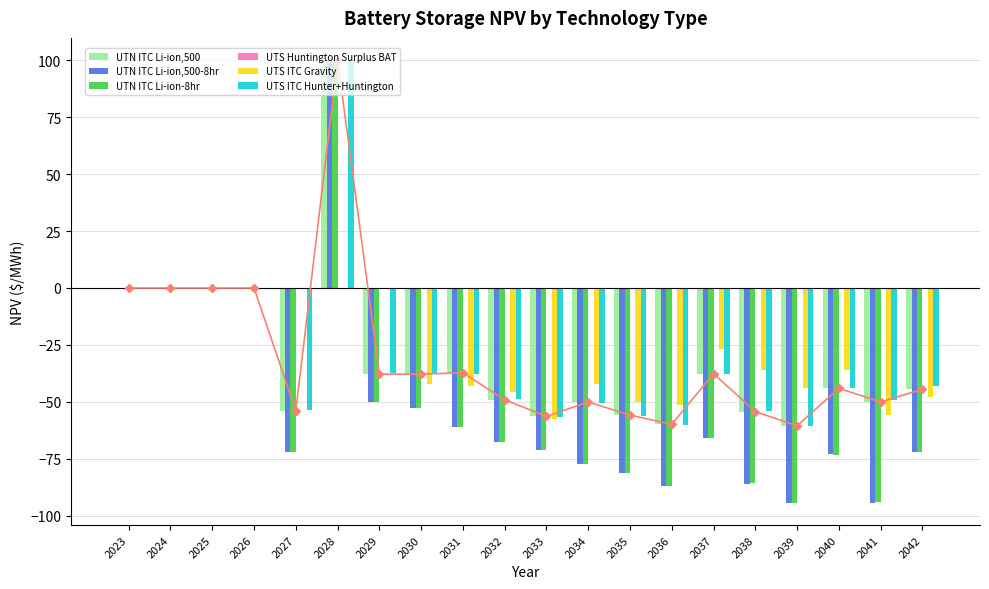

Is it true that UTS ITC Gravity equals -57.6 at 2033?

True